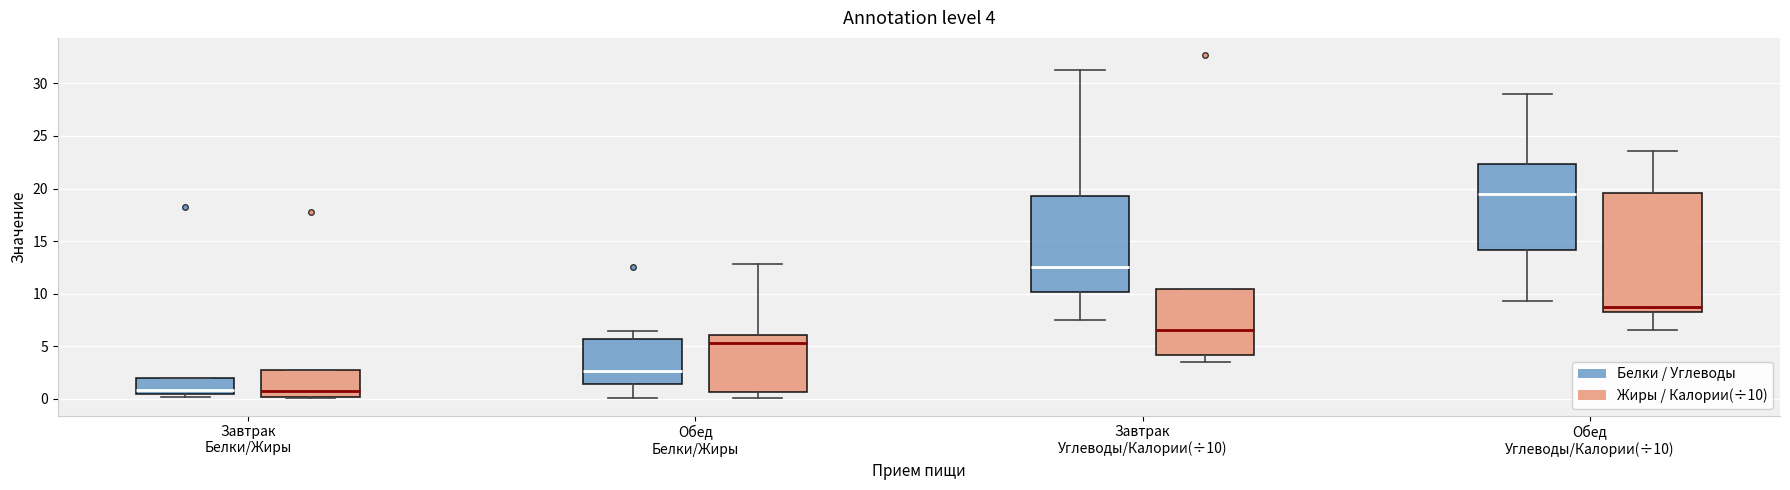

Which box is the tallest, from its lower edge to its upper edge?

Обед Углеводы/Калории(÷10) (Жиры / Калории(÷10))